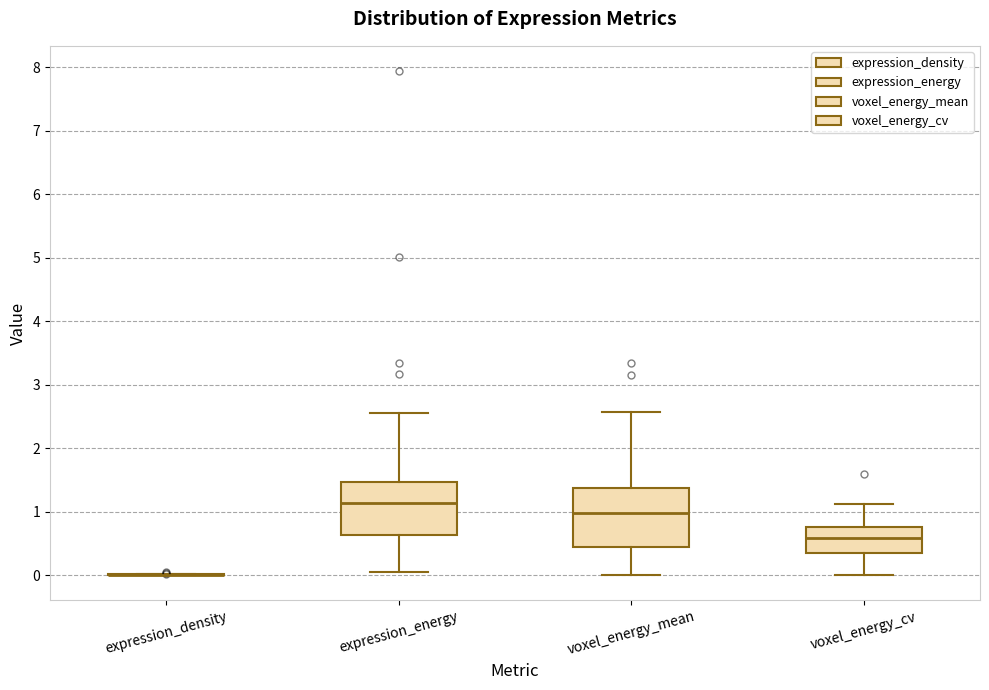

Where is the lower edge of the box for voxel_energy_cv on the y-axis? The values are not printed on the chart, so give them approximately, as read against the axis.

0.3